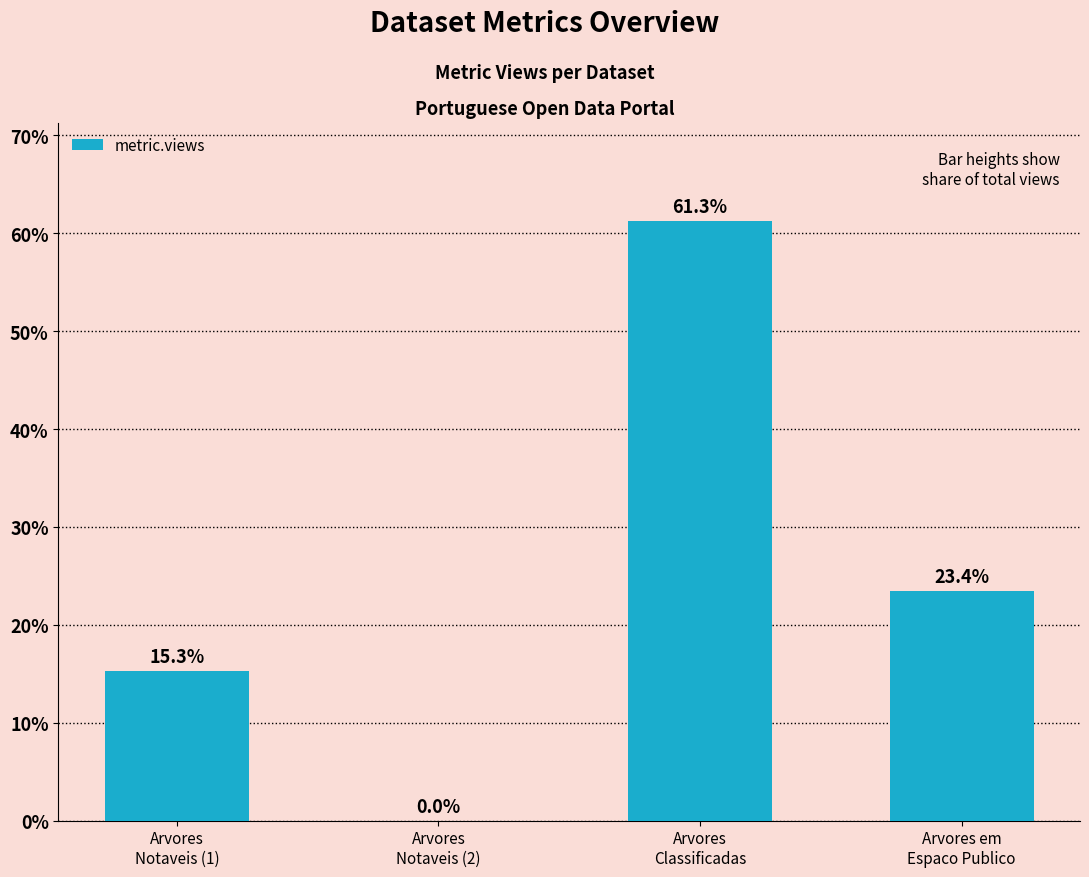

What is the sum of all values?

100.0